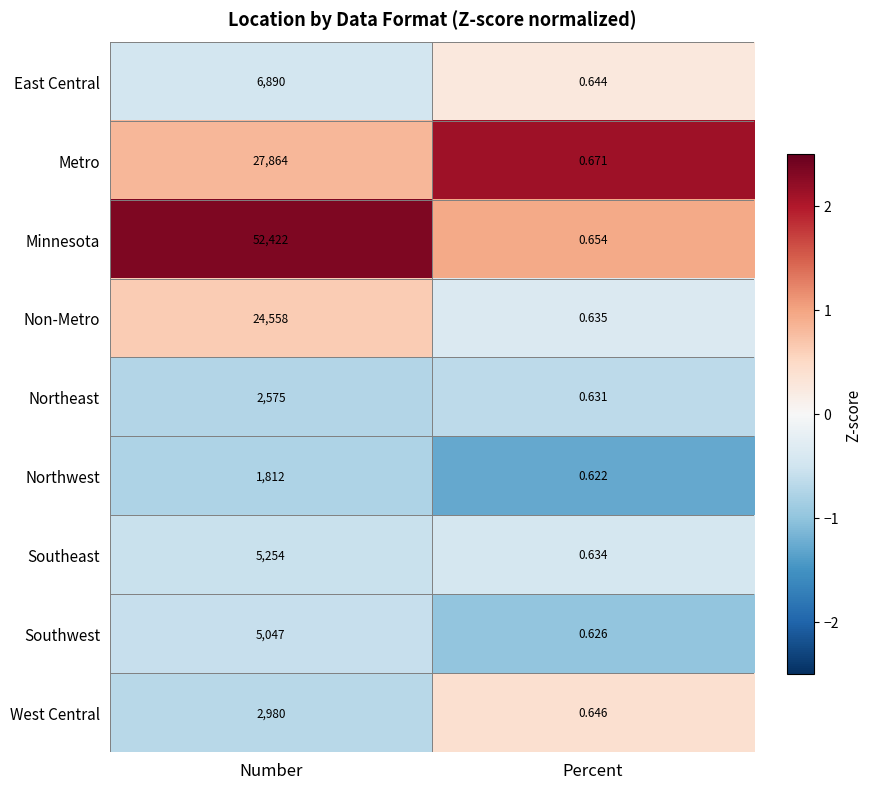

Which series has the largest total across all categories?

Minnesota